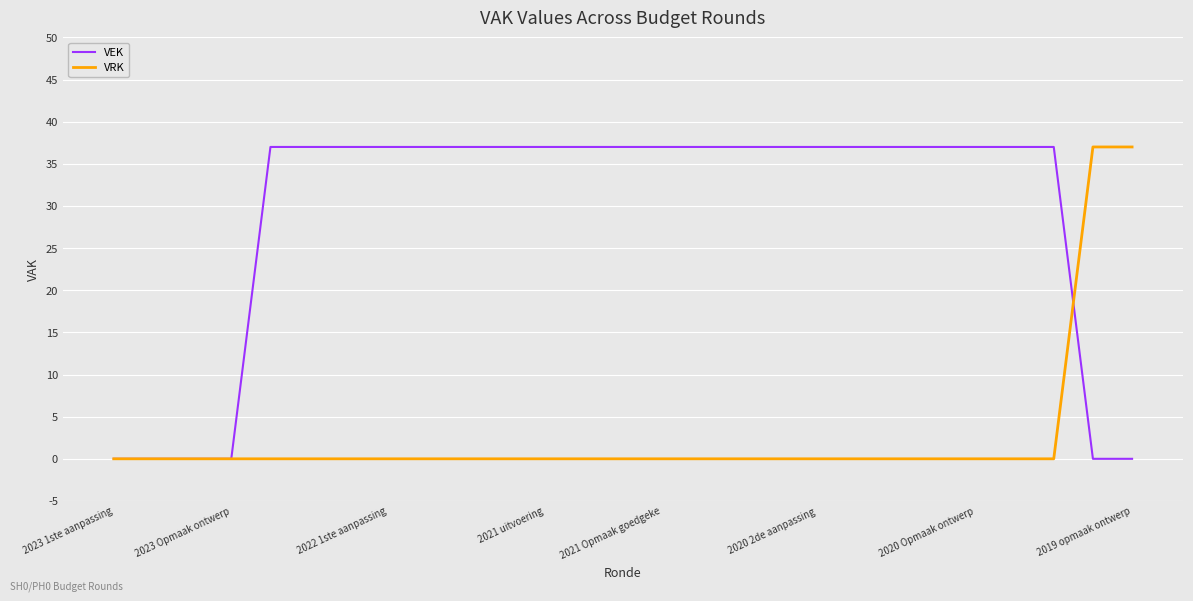

Which series has the largest total across all categories?

VEK